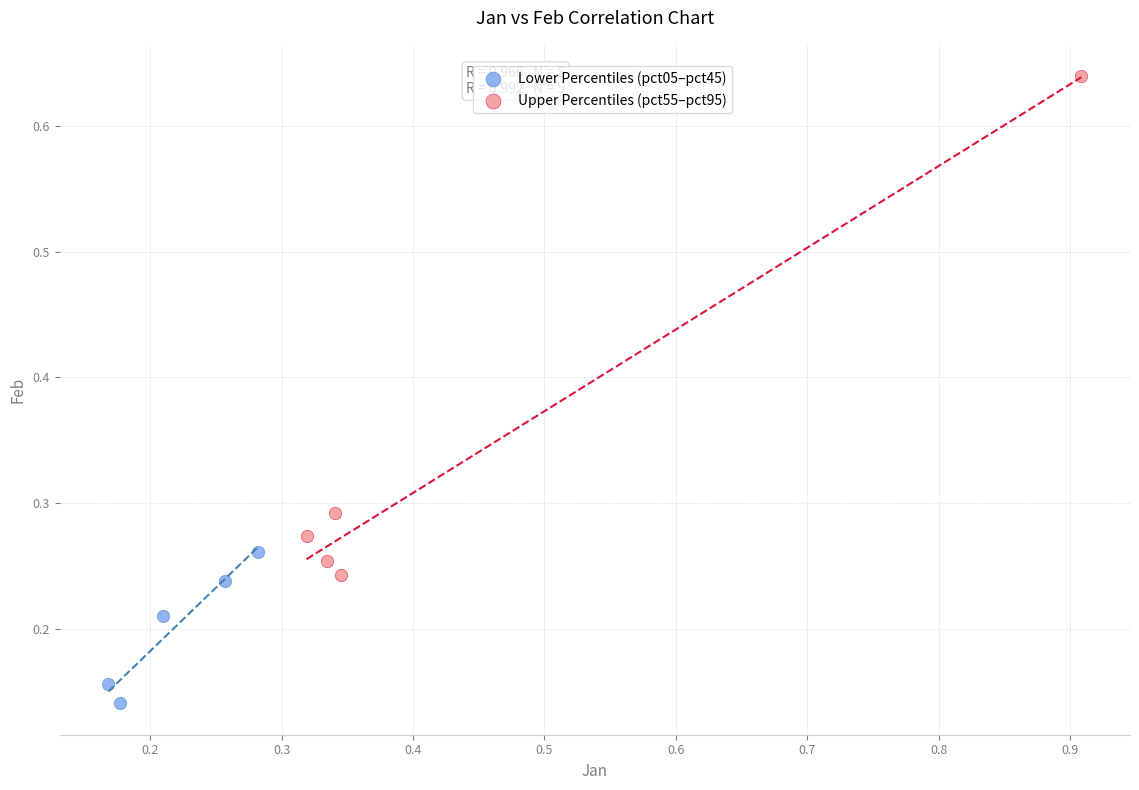

Which series reaches the minimum Y coordinate?

Lower Percentiles (pct05–pct45)